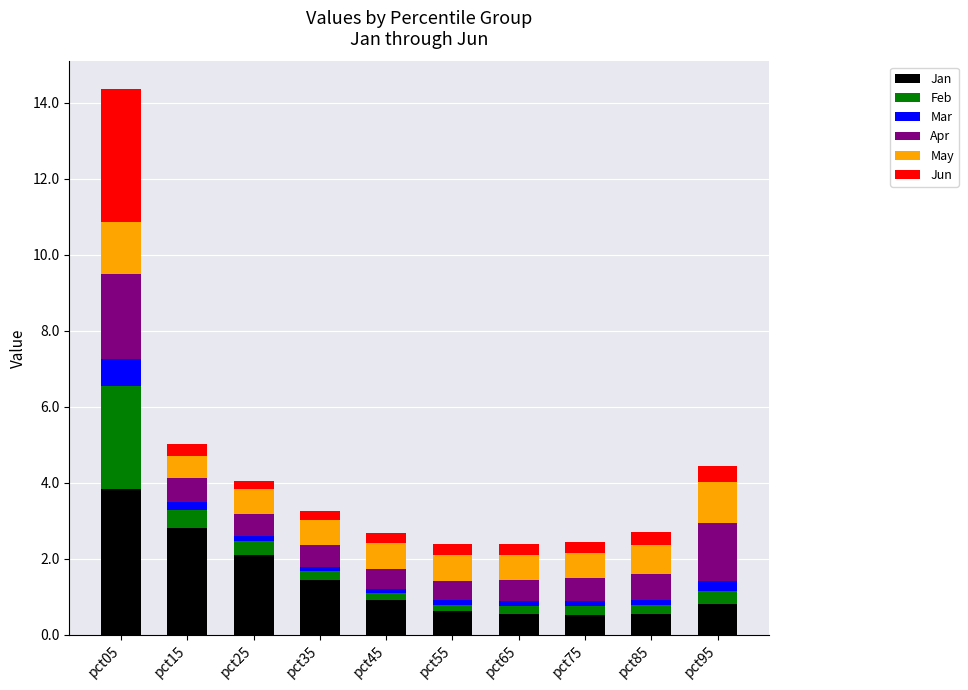

At which label does Jan reach its peak?

pct05